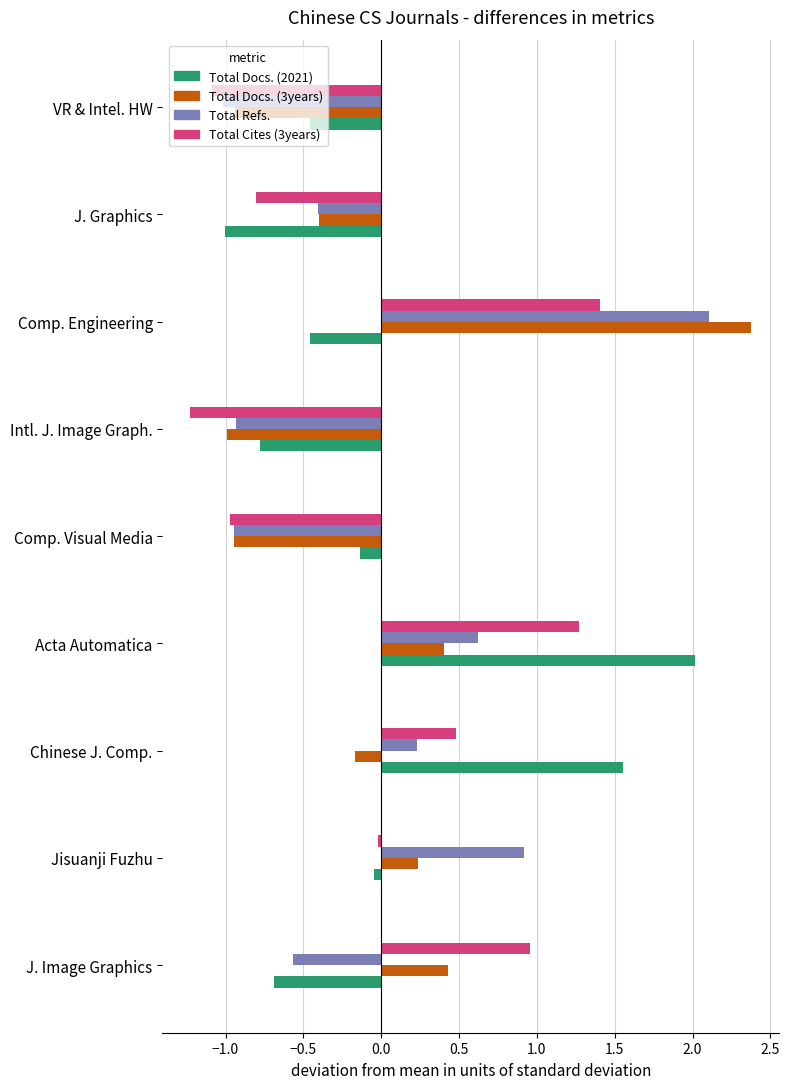

How many distinct data groups are displayed?

4